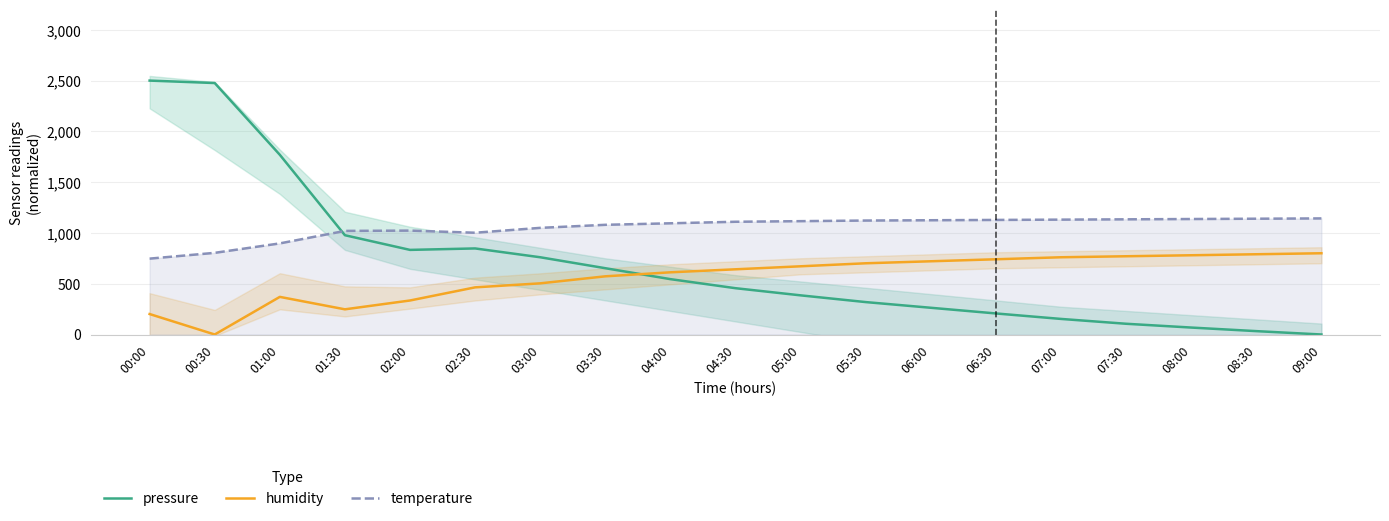

List the series in order of their peak value, lowest first.

humidity, temperature, pressure